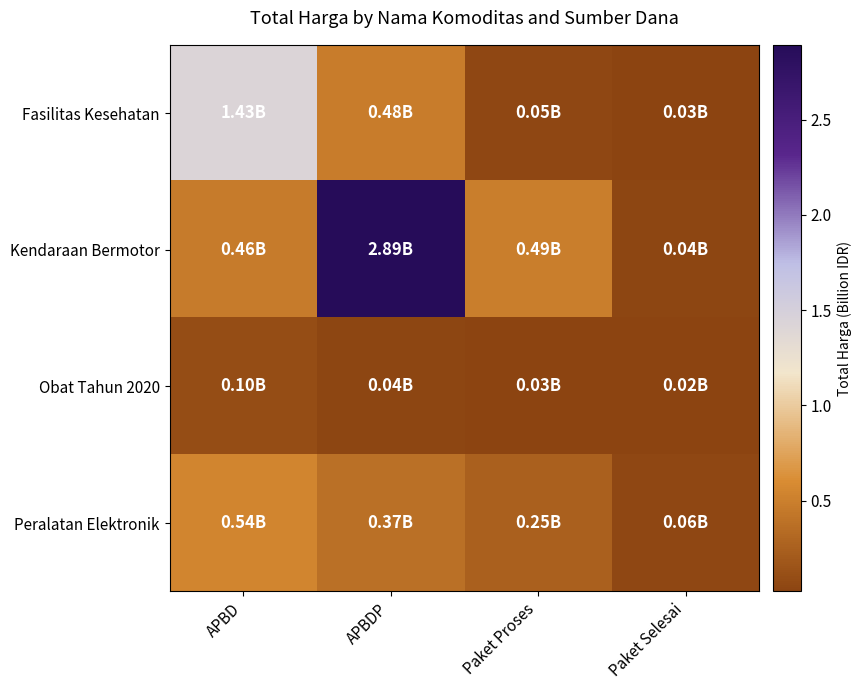

Reading right to left, list all the values displayed in this chart.

Fasilitas Kesehatan: Paket Selesai=0.0	Paket Proses=0.0	APBDP=0.5	APBD=1.4
Kendaraan Bermotor: Paket Selesai=0.0	Paket Proses=0.5	APBDP=2.9	APBD=0.5
Obat Tahun 2020: Paket Selesai=0.0	Paket Proses=0.0	APBDP=0.0	APBD=0.1
Peralatan Elektronik: Paket Selesai=0.1	Paket Proses=0.3	APBDP=0.4	APBD=0.5